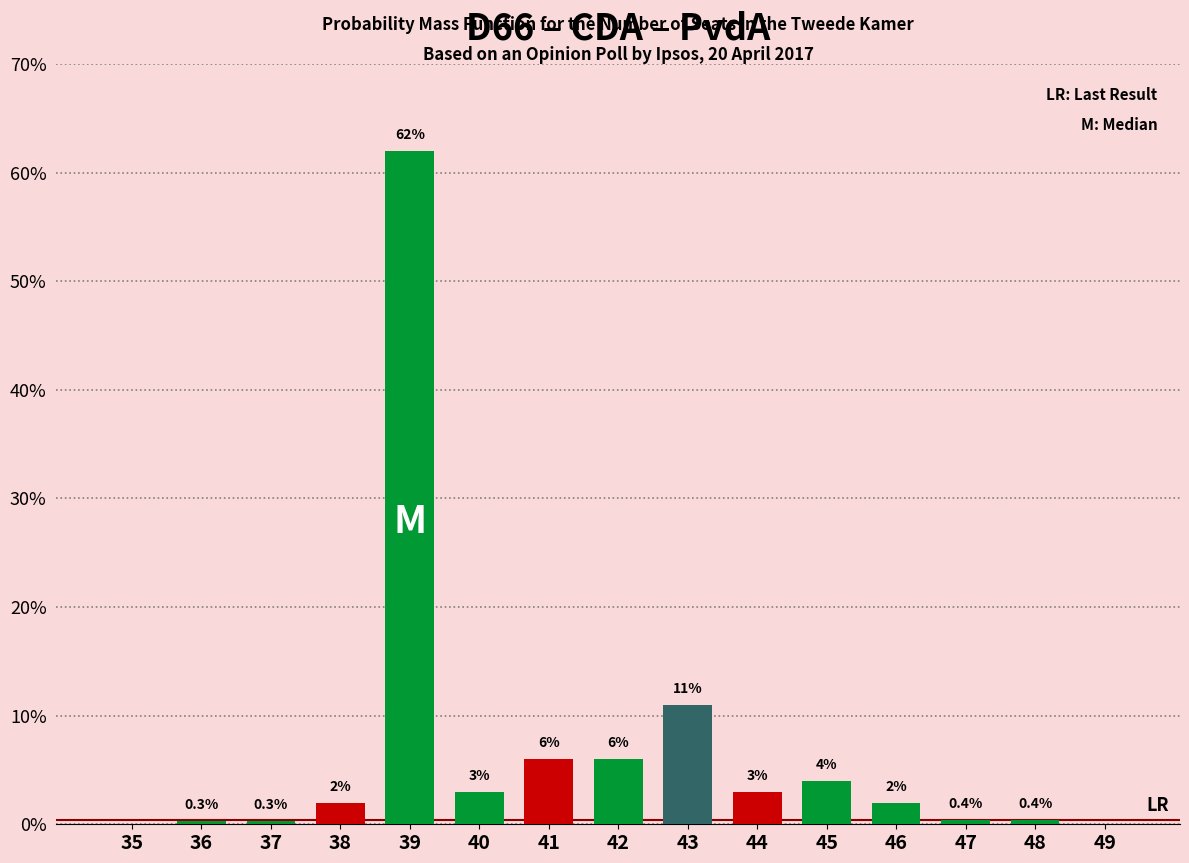

Reading left to right, transcribe all the data shown in this chart.

35=0.0	36=0.3	37=0.3	38=2.0	39=62.0	40=3.0	41=6.0	42=6.0	43=11.0	44=3.0	45=4.0	46=2.0	47=0.4	48=0.4	49=0.0